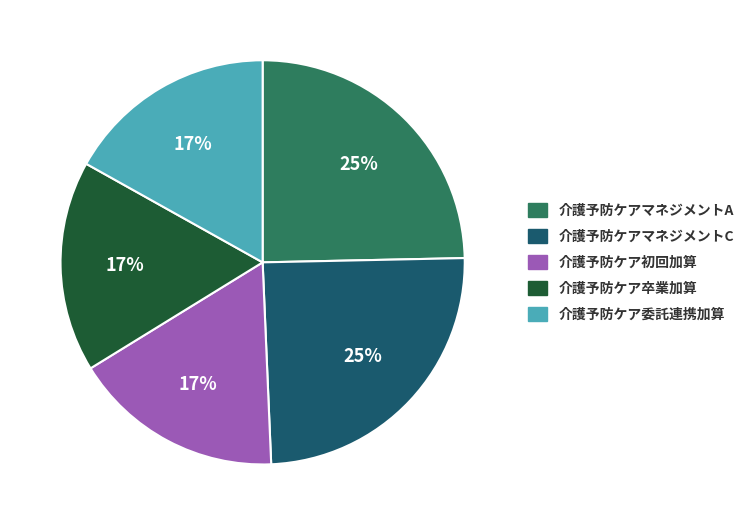

Is it true that 介護予防ケアマネジメントA is 31% of the pie?

False